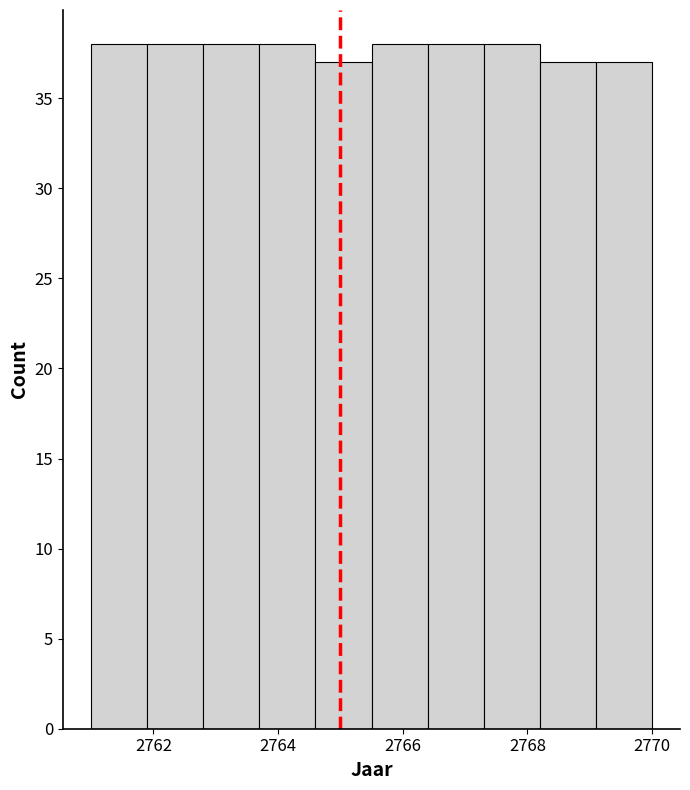

What is the height of the bar covering 2764.6 to 2765.5 on the x-axis? Neither the bar edges nor the heights are printed on the chart, so give them approximately, as read against the axes.

37